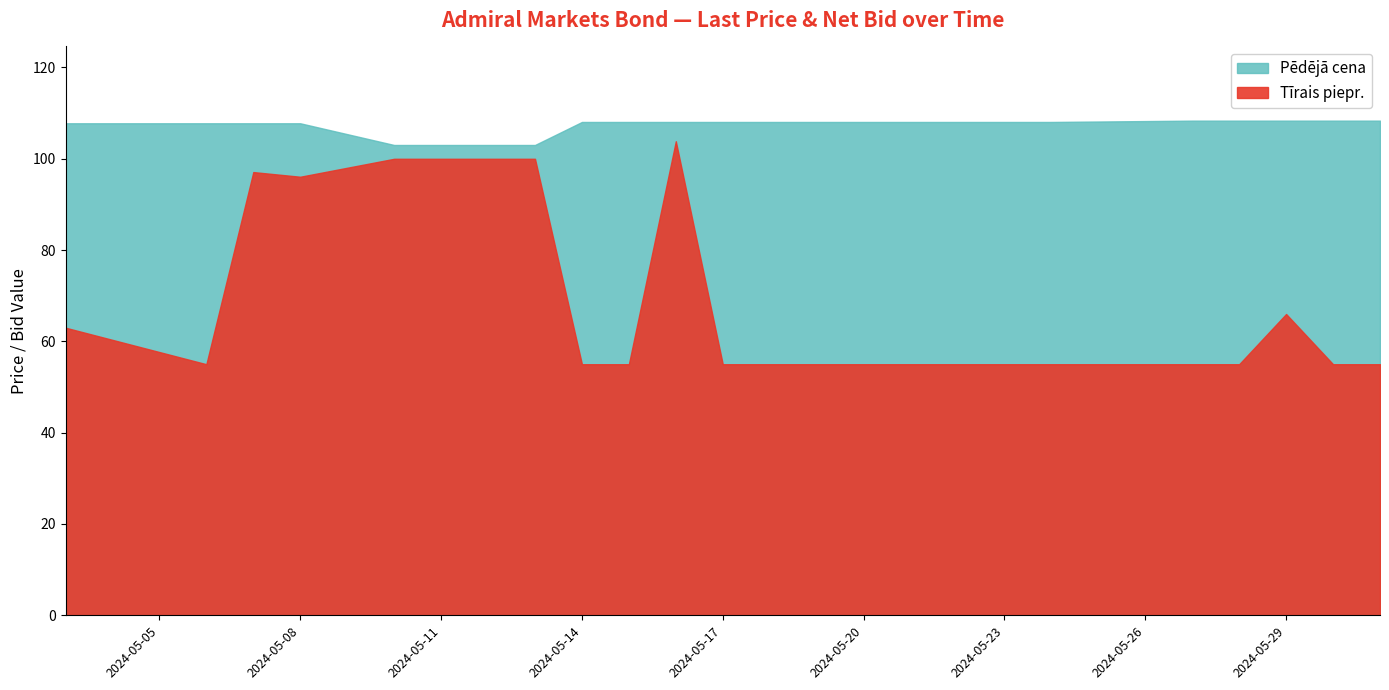

List the series in order of their overall mean, lowest first.

Tīrais piepr., Pēdējā cena